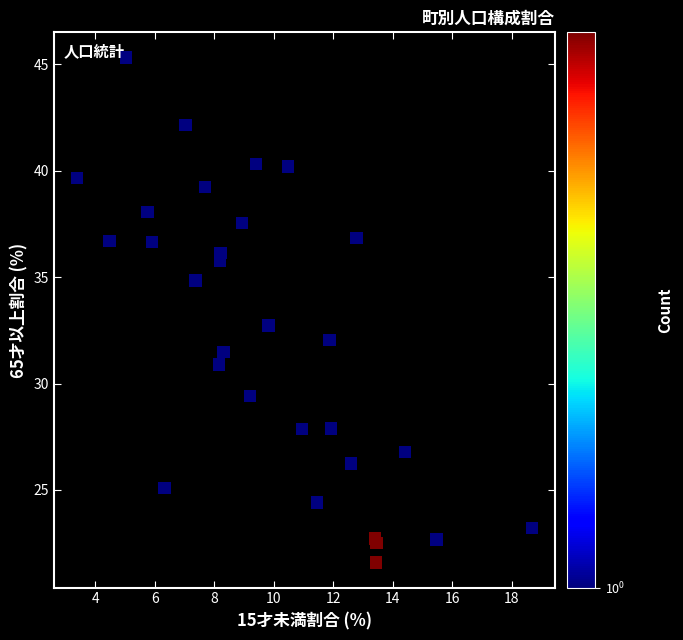

What Y value in the scatter plot is closest to 33?

32.7